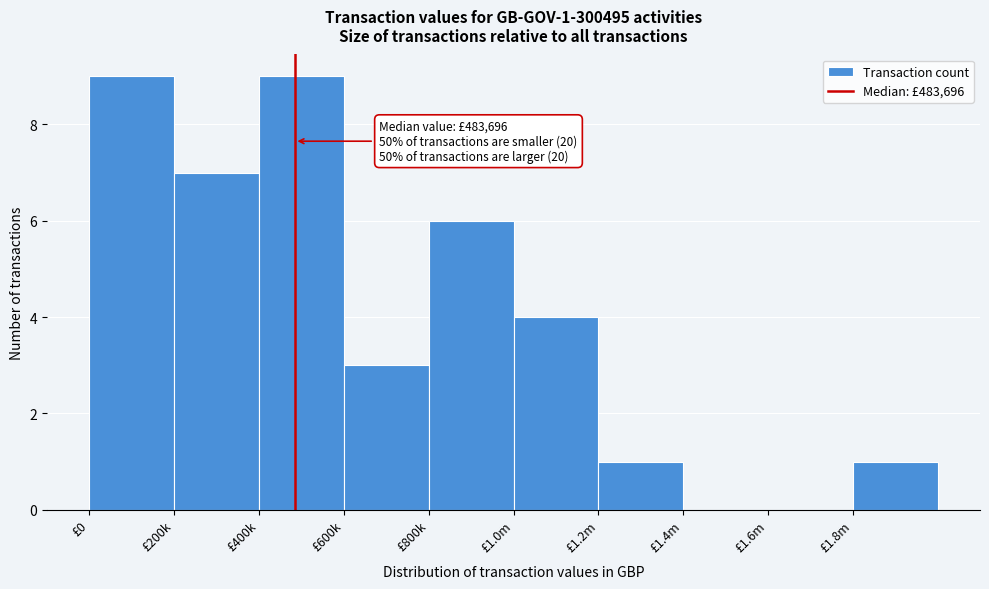

Reading left to right, extract all data points from this chart.

£0=9	£200k=7	£400k=9	£600k=3	£800k=6	£1.0m=4	£1.2m=1	£1.4m=0	£1.6m=0	£1.8m=1